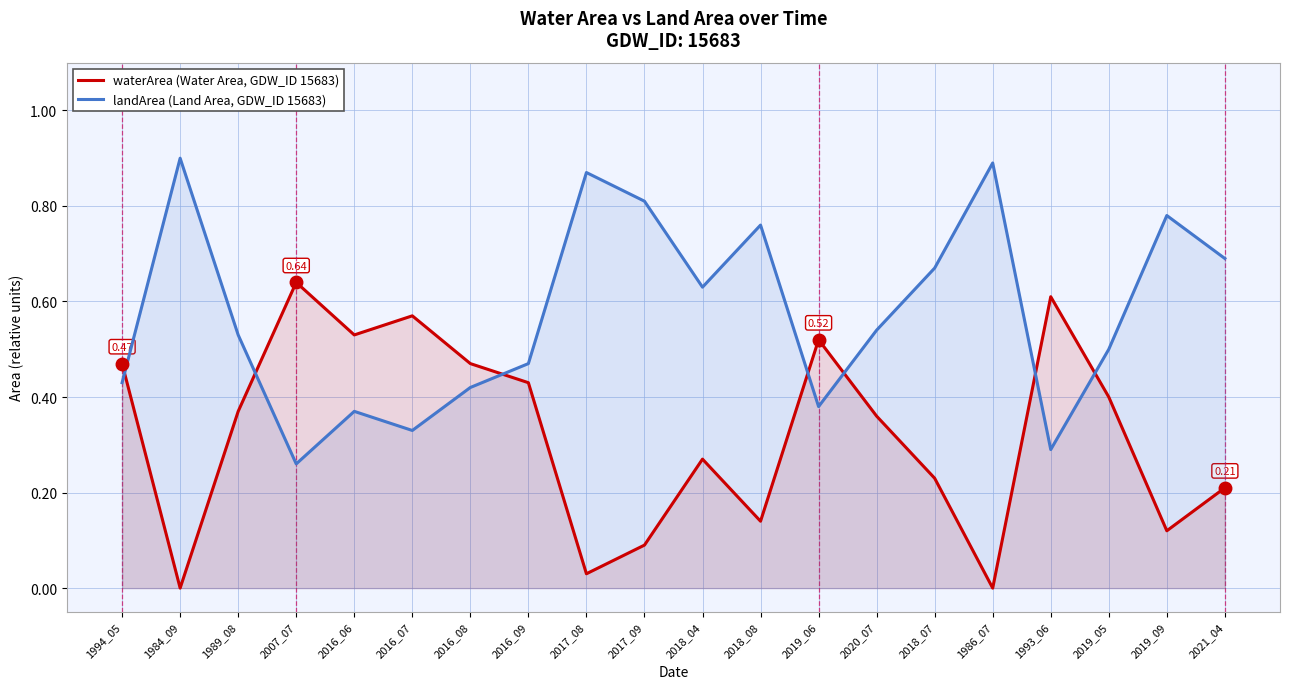

What is the total value across all series at 2007_07?

0.9